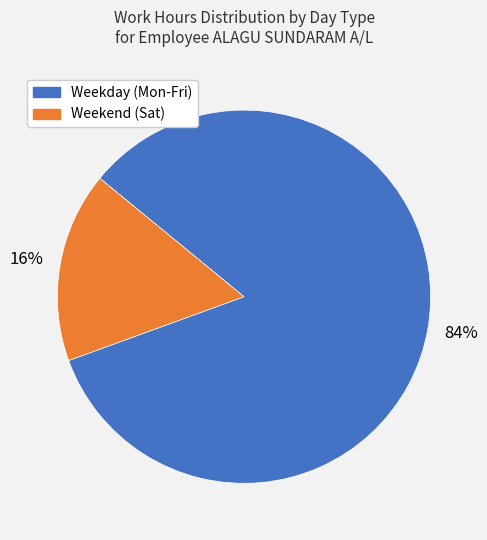

Do Weekday (Mon-Fri) and Weekend (Sat) together represent more than half of the pie?

Yes